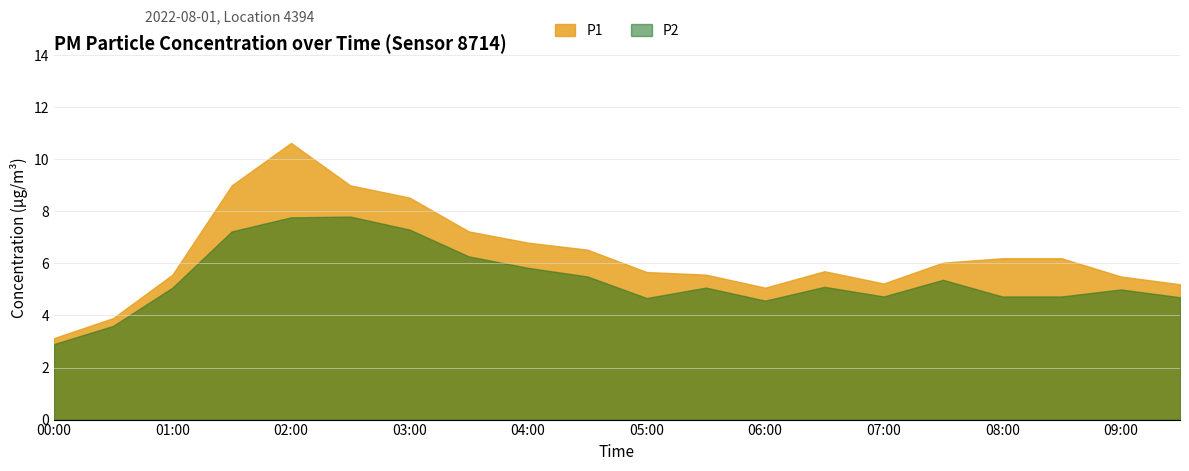

Rank the series by their average value, from lowest to highest.

P2, P1